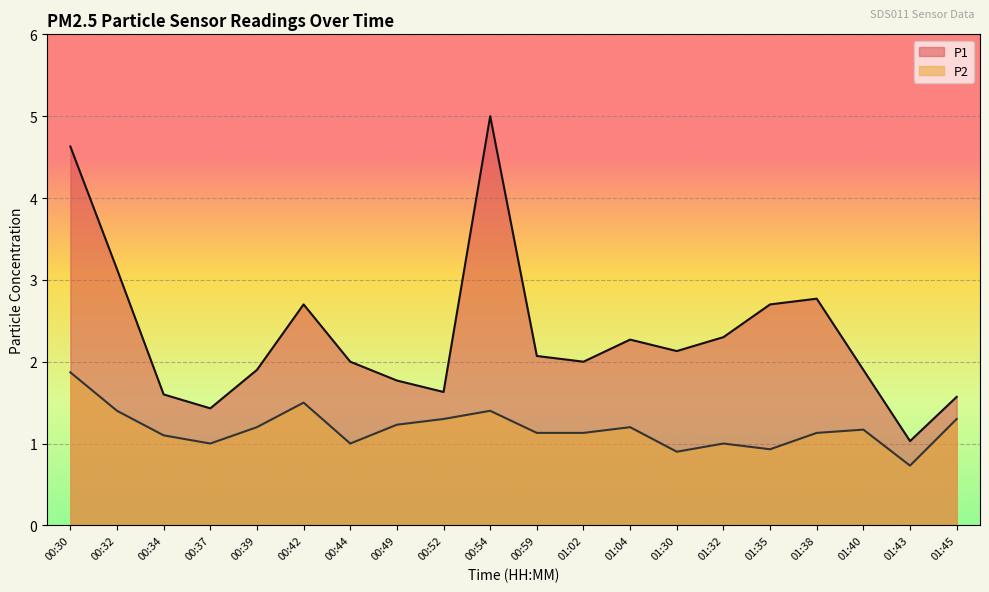

Between 00:49 and 01:04, which series saw the biggest shift?

P1